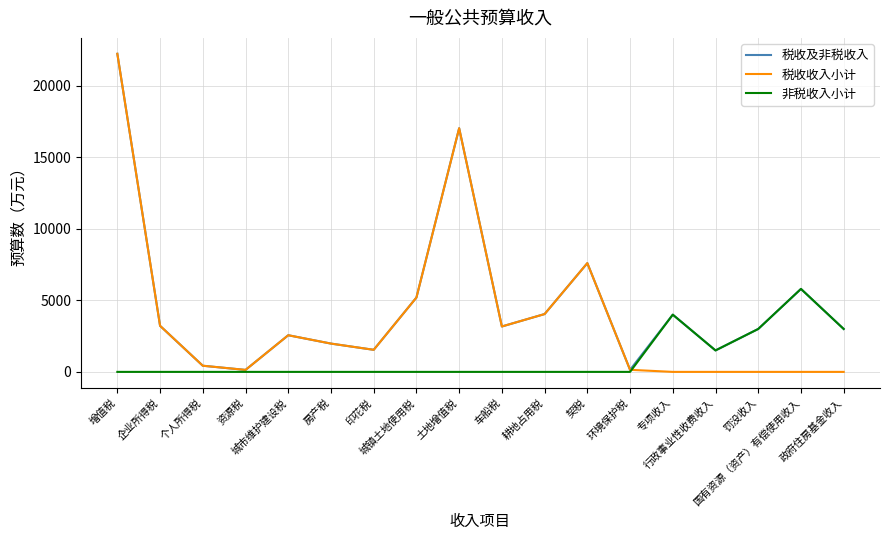

What is the greatest value displayed?

22236